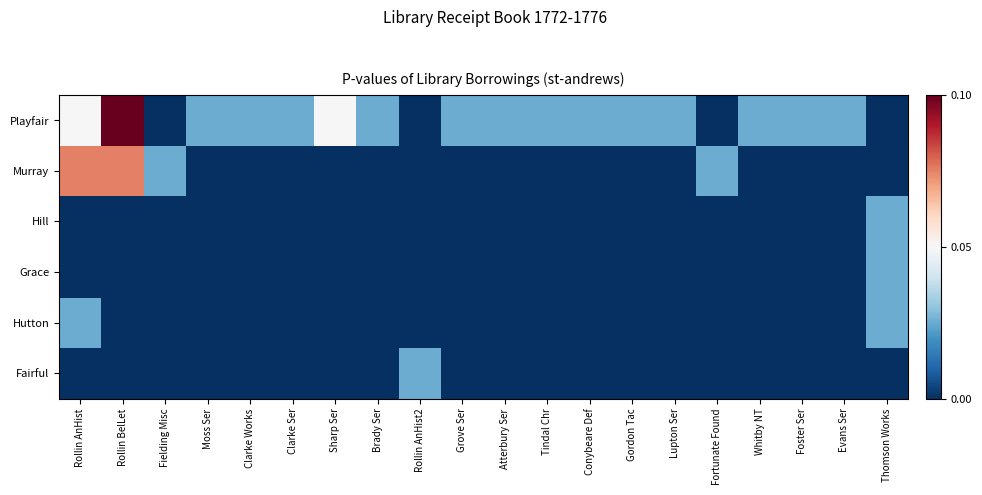

At which category does the chart reach its peak across all series?

Rollin BelLet